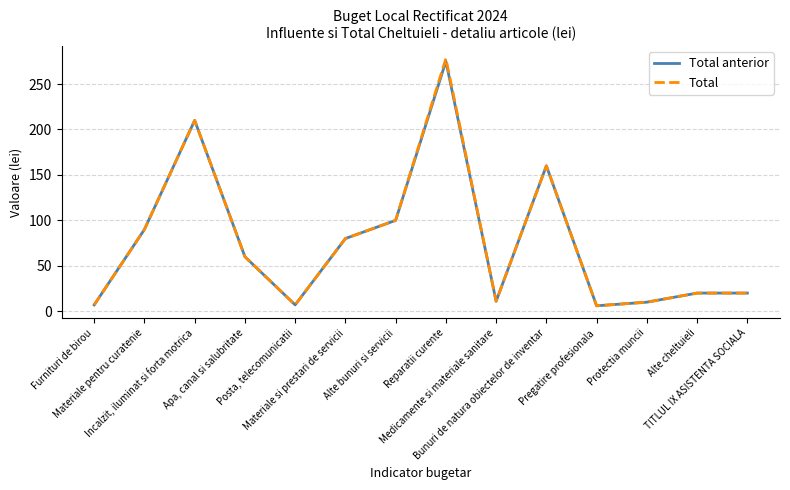

Which series has the largest range (max minus min)?

Total